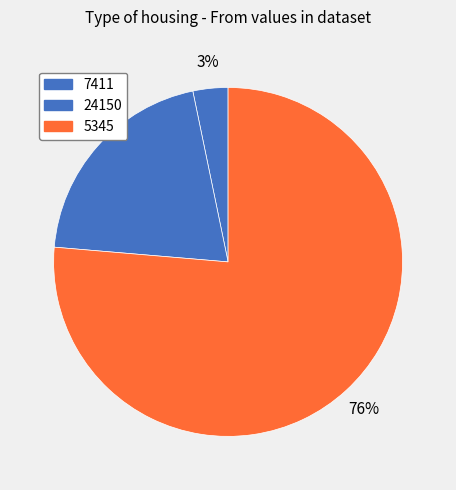

Count the number of slices in the pie.

3